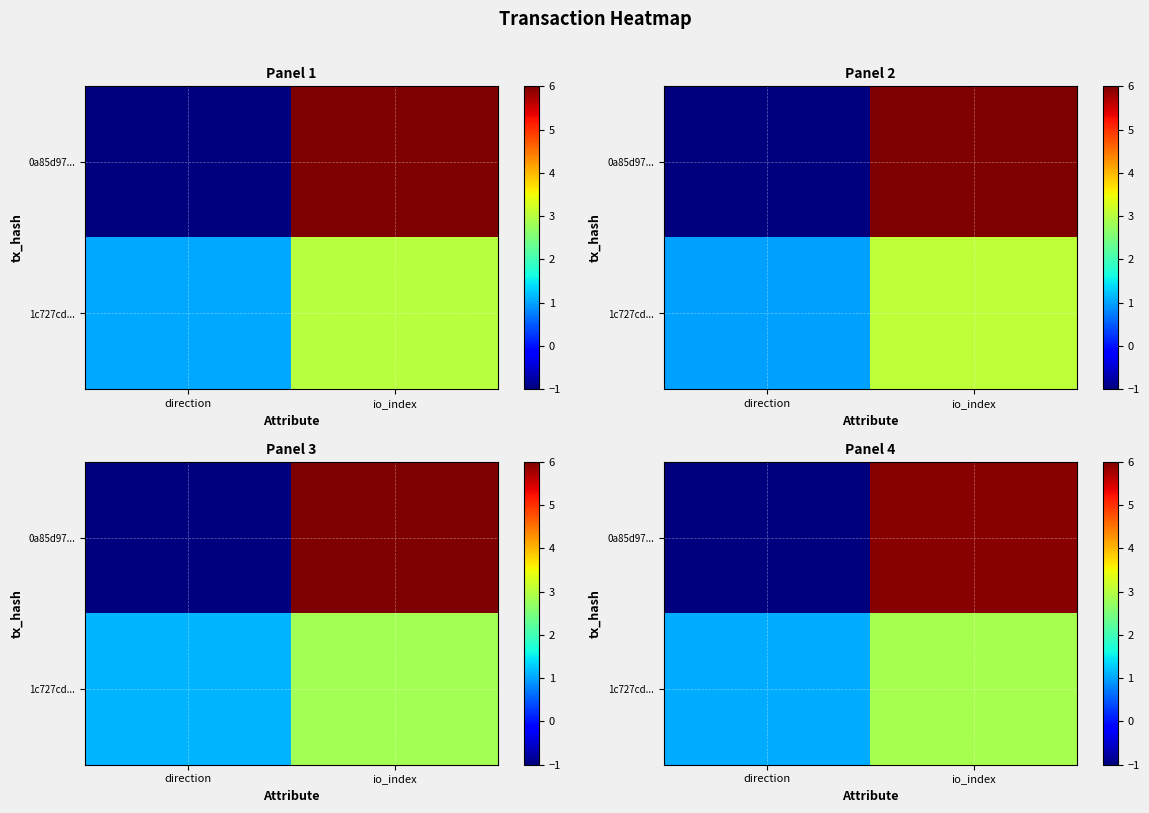

At direction, list the series in order from smallest to largest.

row_0, row_1